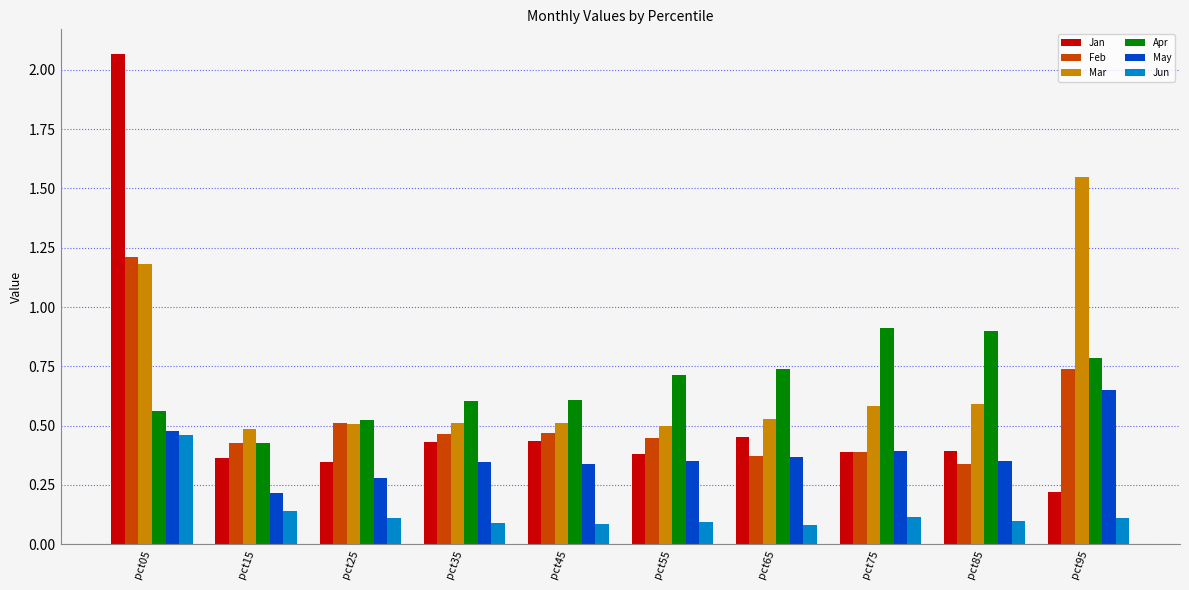

At which label does Jan reach its peak?

pct05